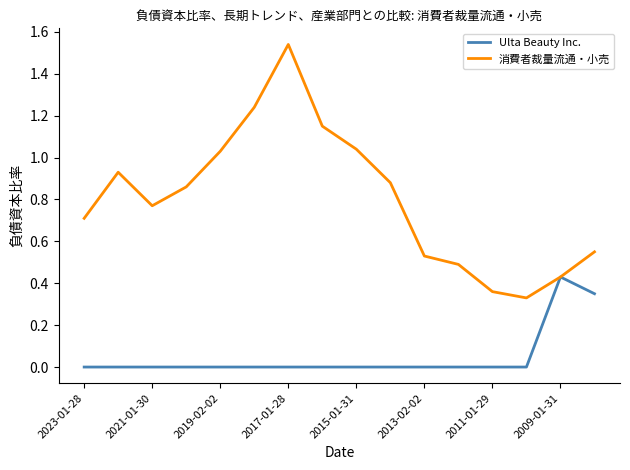

Which series has the largest total across all categories?

消費者裁量流通・小売